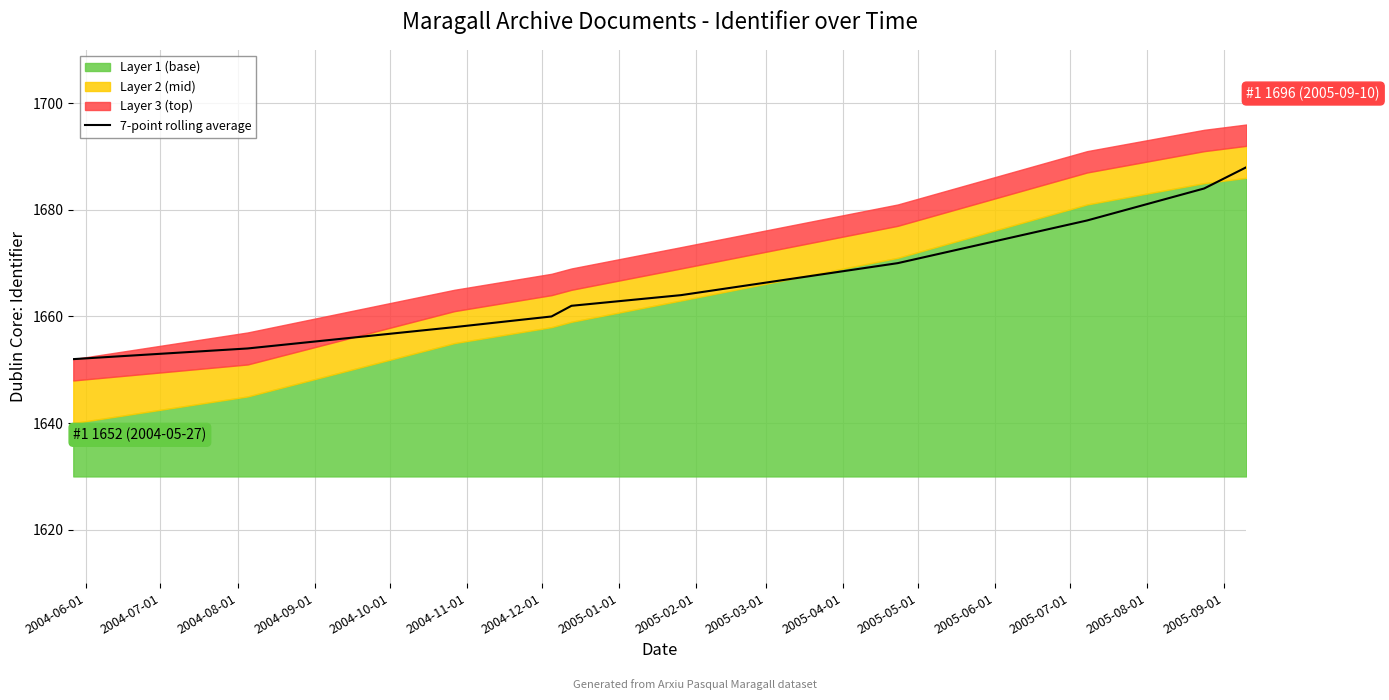

What is the smallest value displayed?

1652